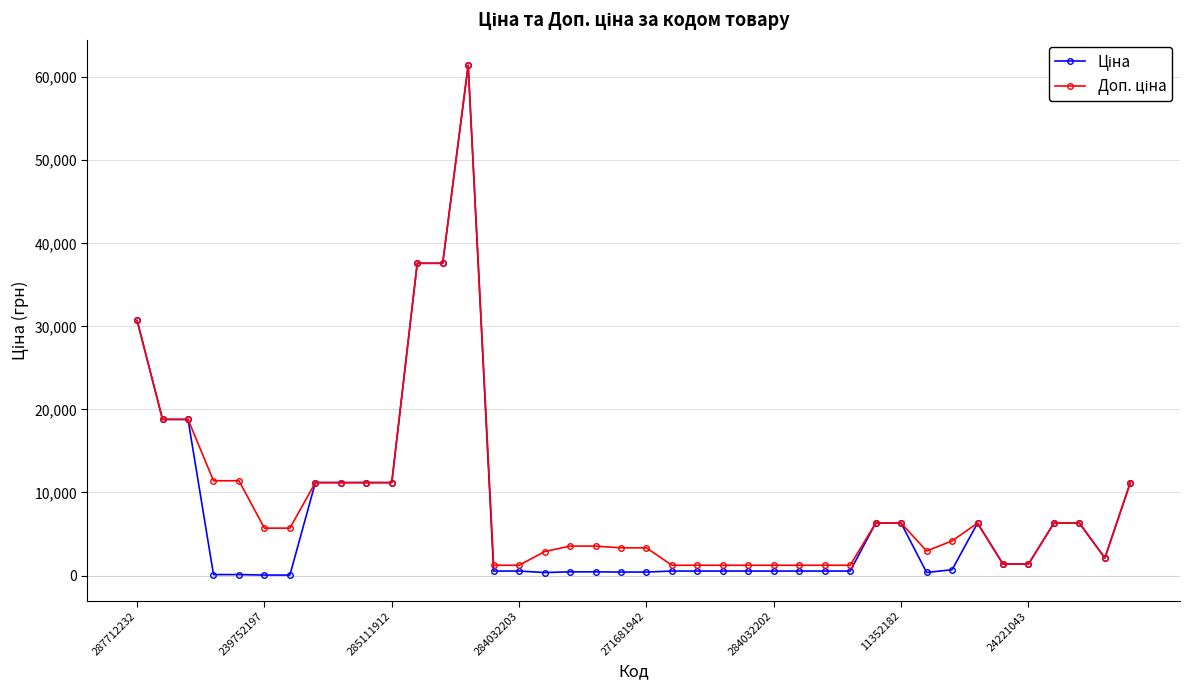

What is the maximum value shown in the chart?

61434.3